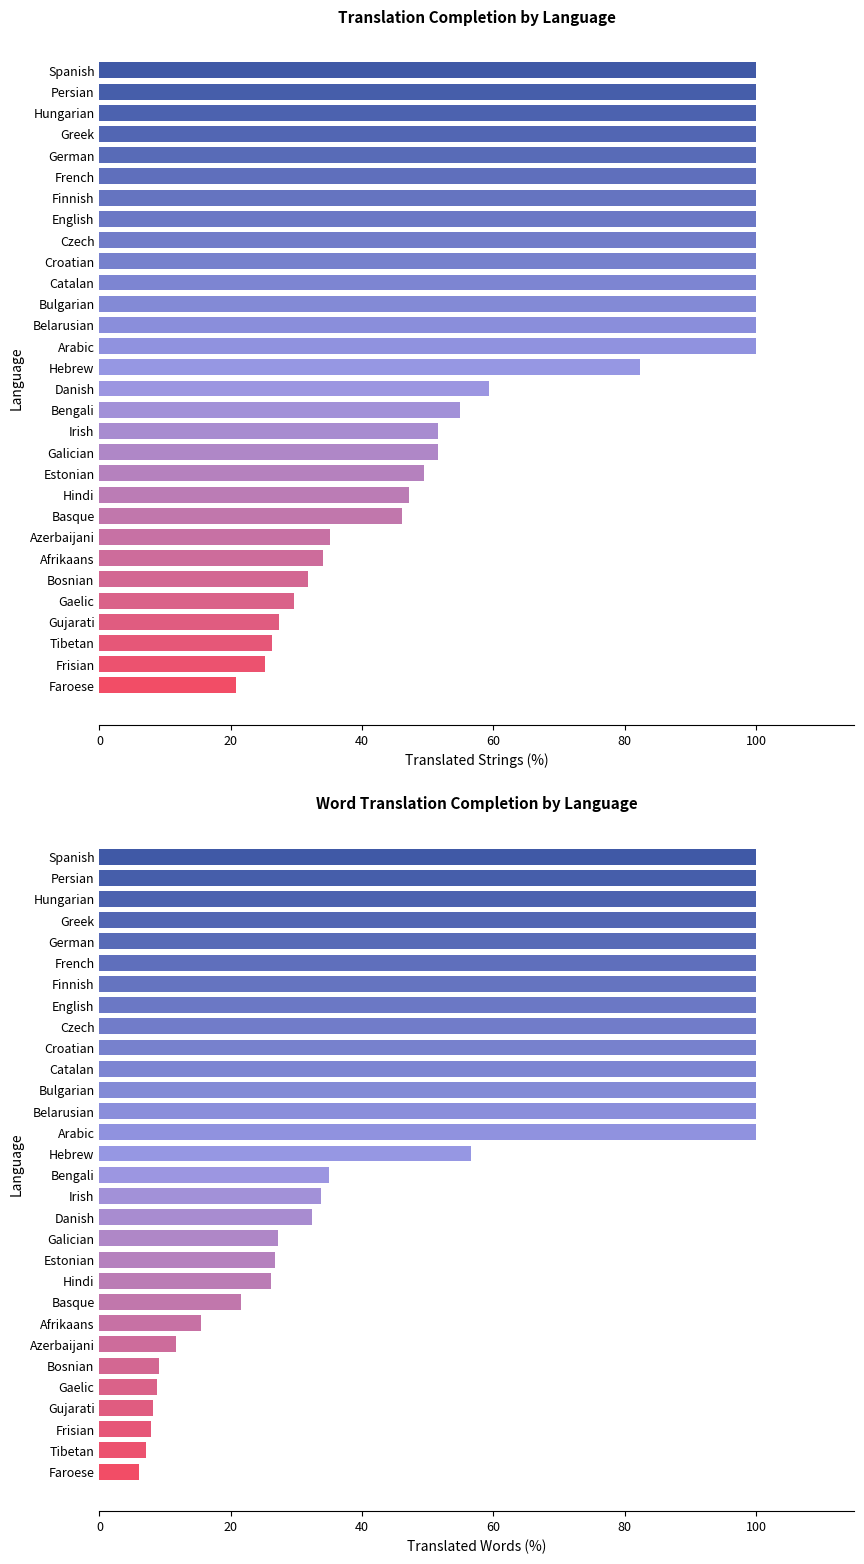

The translated_words_percent series shows 138.9 at Belarusian. True or false?

False